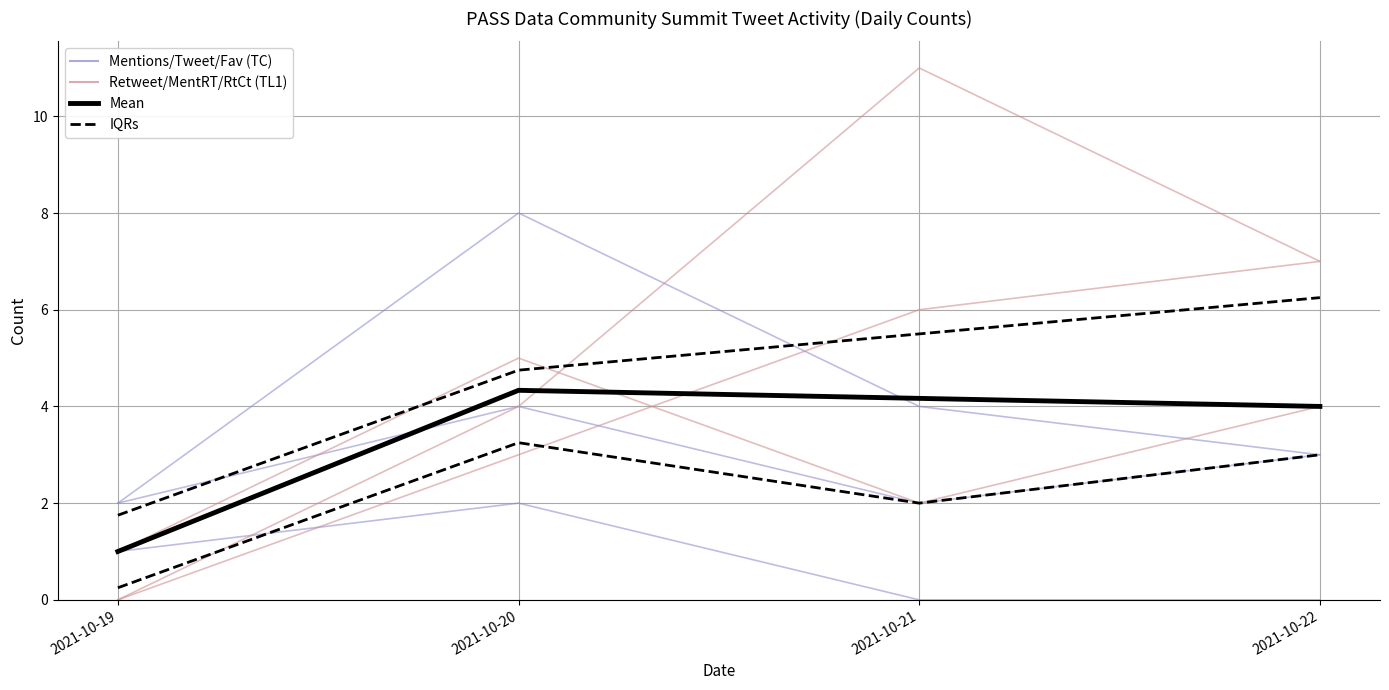

What is the difference between the highest and lowest values at 2021-10-20?

4.8